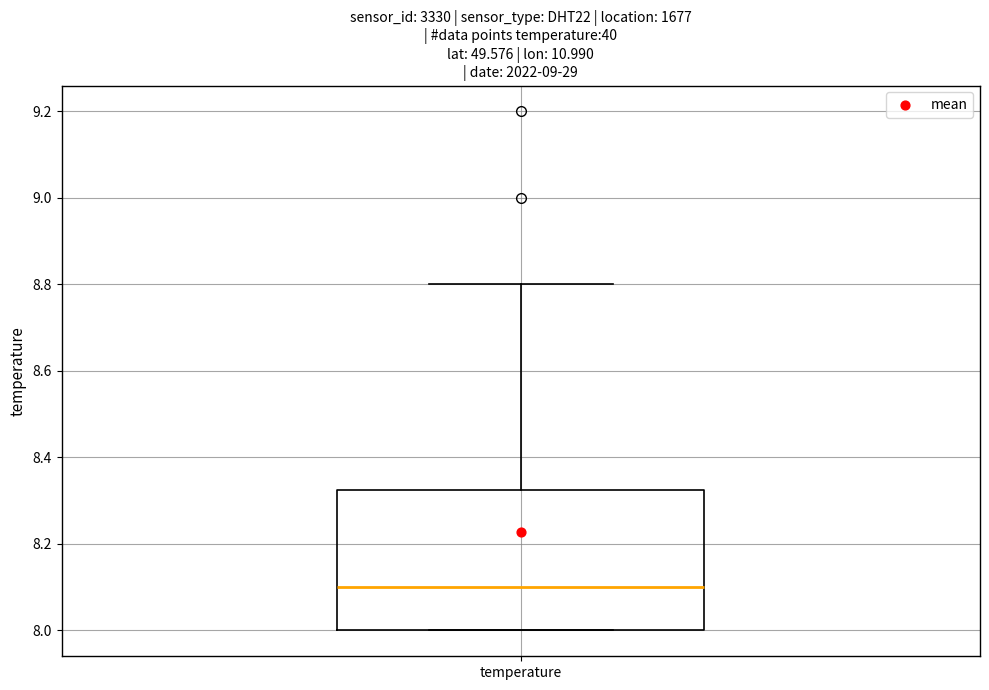

Read this box plot against the y-axis: the position of the median line, the range covered by the box, and the ends of both whiskers. The values are not printed on the chart, so give them approximately, as read against the axis.

median 8.10, box 8.00 to 8.32, whiskers 8.00 to 8.80